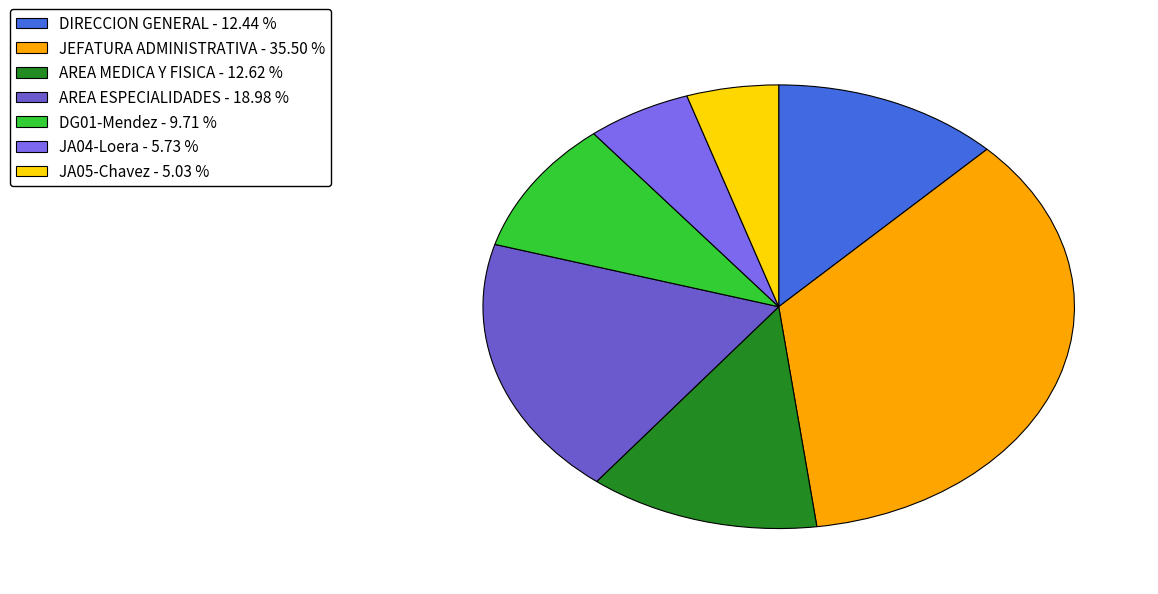

How many segments does this pie chart have?

7